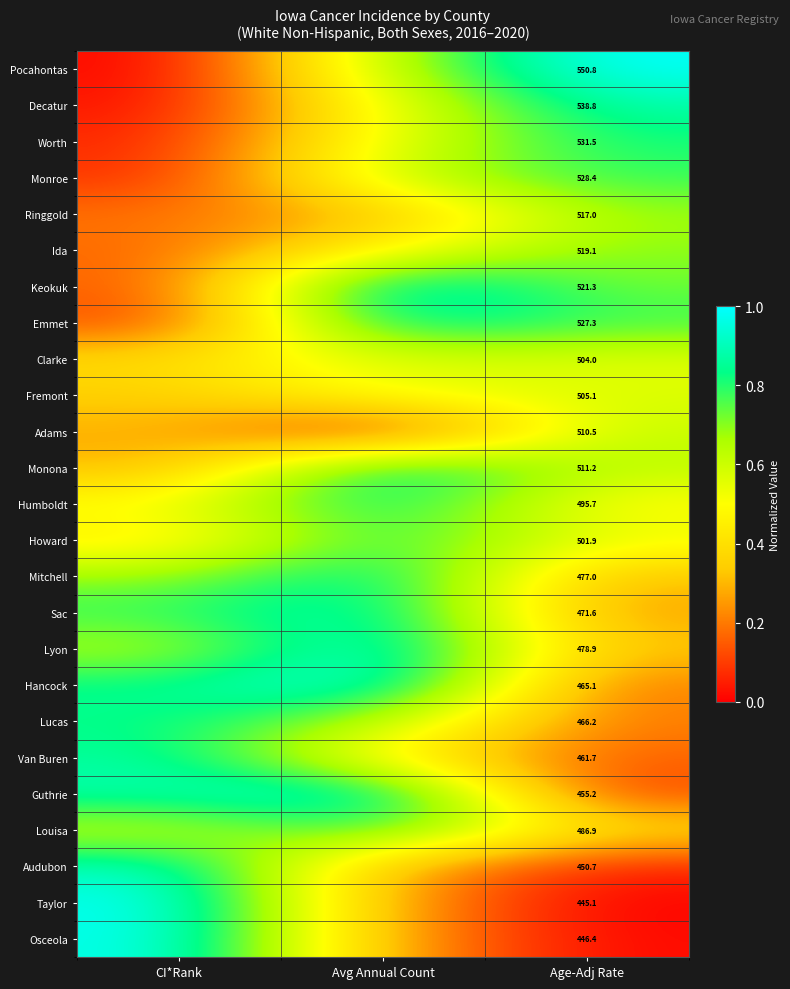

At Age-Adj Rate, list the series in order from largest to smallest.

Pocahontas, Decatur, Worth, Monroe, Emmet, Keokuk, Ida, Ringgold, Monona, Adams, Fremont, Clarke, Howard, Humboldt, Louisa, Lyon, Mitchell, Sac, Lucas, Hancock, Van Buren, Guthrie, Audubon, Osceola, Taylor